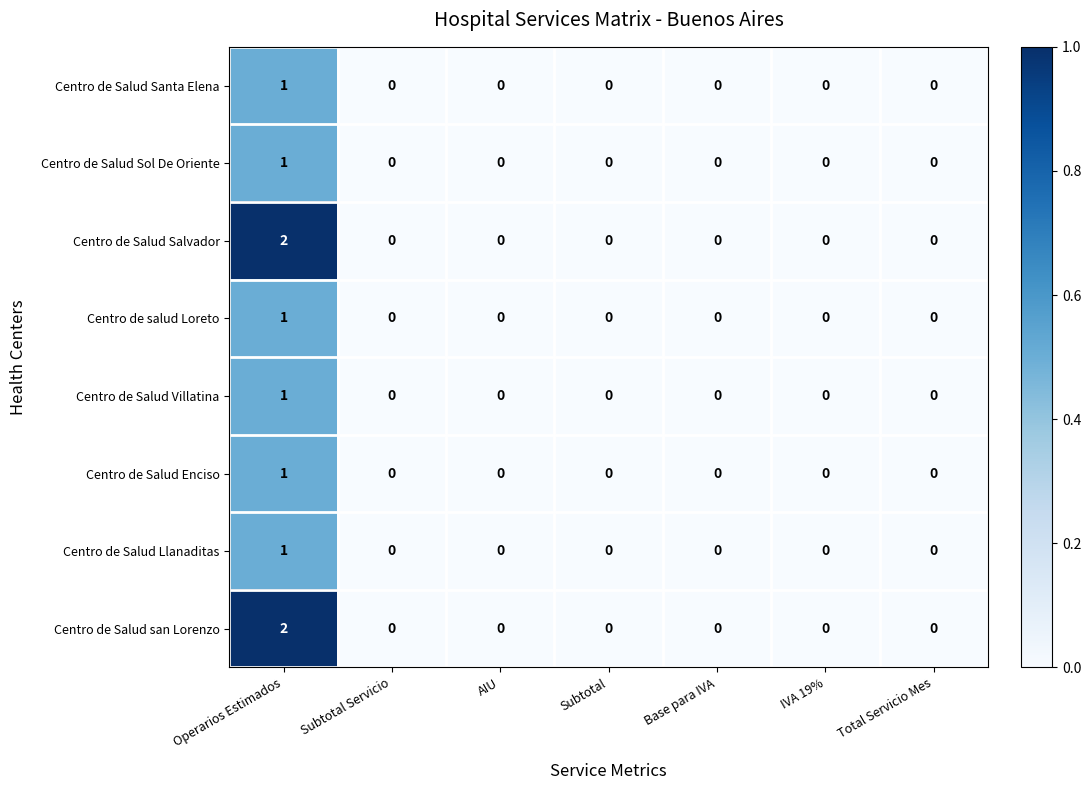

Count the Centro de salud Loreto values in the range 0 to 1.

7